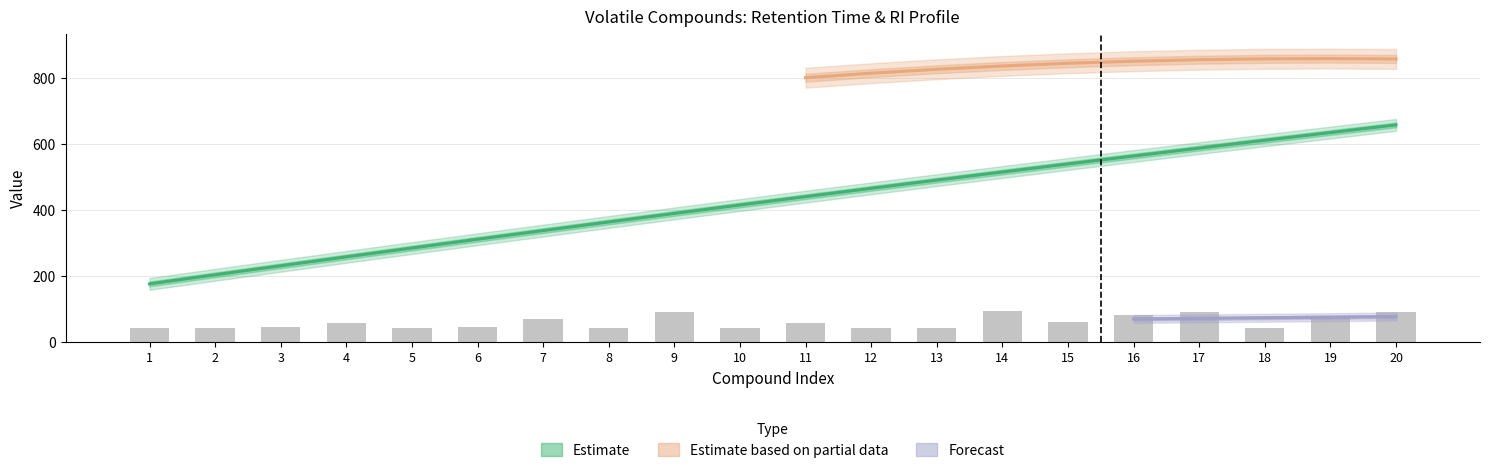

Does the chart contain stacked bars?

No